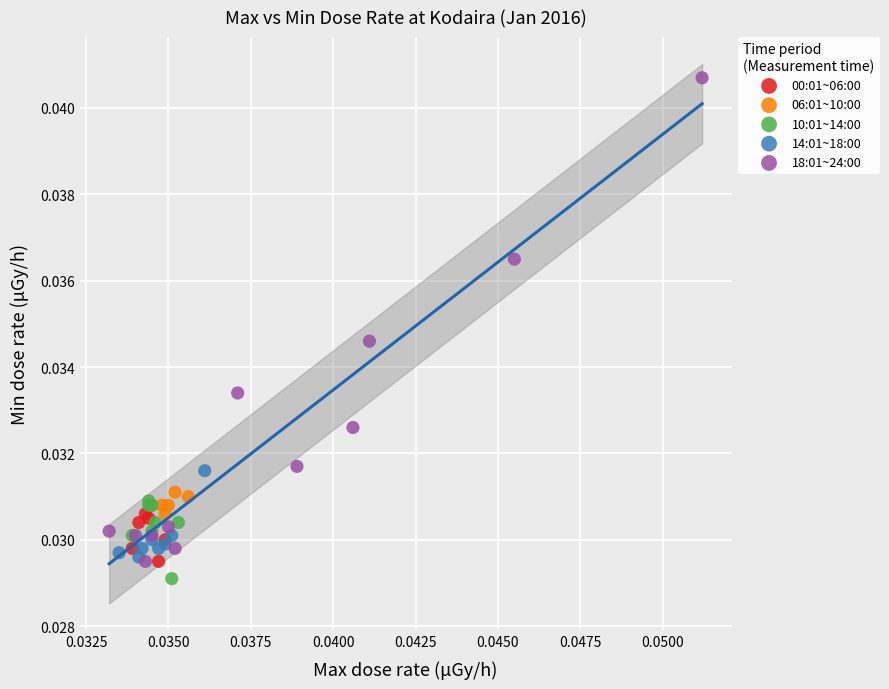

Which series contains the highest Y value?

18:01~24:00